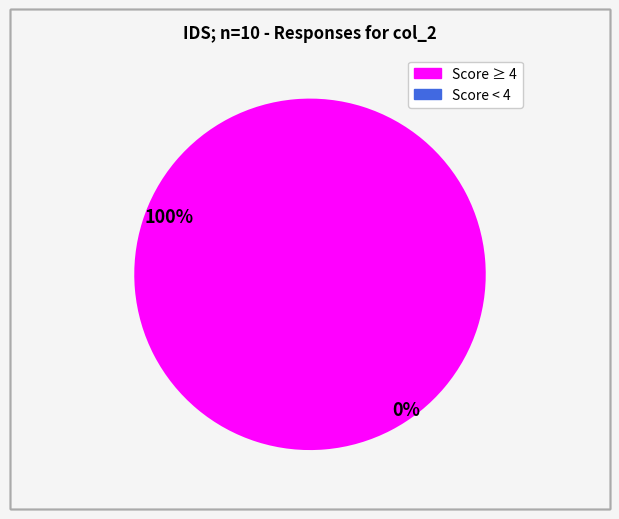

Is there a majority slice in this chart?

Yes